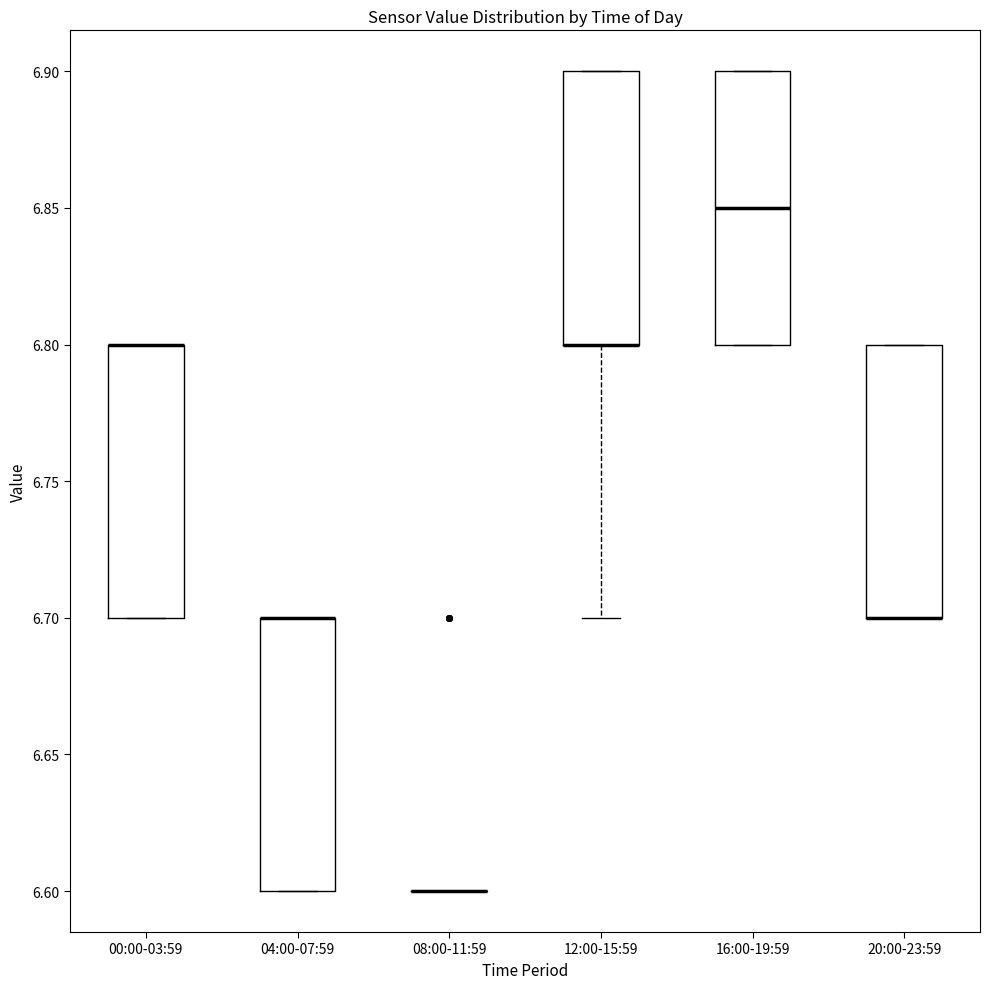

Reading left to right, read every box against the y-axis: the position of its median line, the range the box covers, and the ends of its whiskers. The values are not printed on the chart, so give them approximately, as read against the axis.

00:00-03:59: median 6.80 (drawn on the box's upper edge), box 6.70 to 6.80, whiskers 6.70 to 6.80
04:00-07:59: median 6.70 (drawn on the box's upper edge), box 6.60 to 6.70, whiskers 6.60 to 6.70
08:00-11:59: box collapsed to a line at 6.60, whiskers 6.60 to 6.60
12:00-15:59: median 6.80 (drawn on the box's lower edge), box 6.80 to 6.90, whiskers 6.70 to 6.90
16:00-19:59: median 6.85, box 6.80 to 6.90, whiskers 6.80 to 6.90
20:00-23:59: median 6.70 (drawn on the box's lower edge), box 6.70 to 6.80, whiskers 6.70 to 6.80